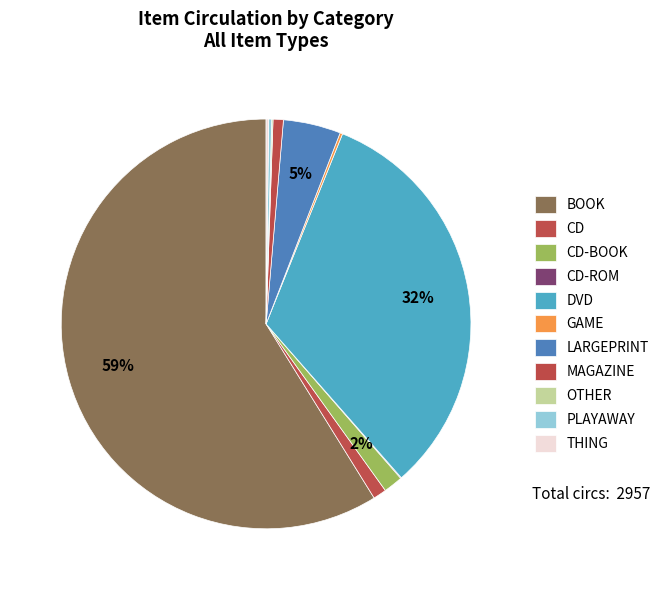

Is there a majority slice in this chart?

Yes